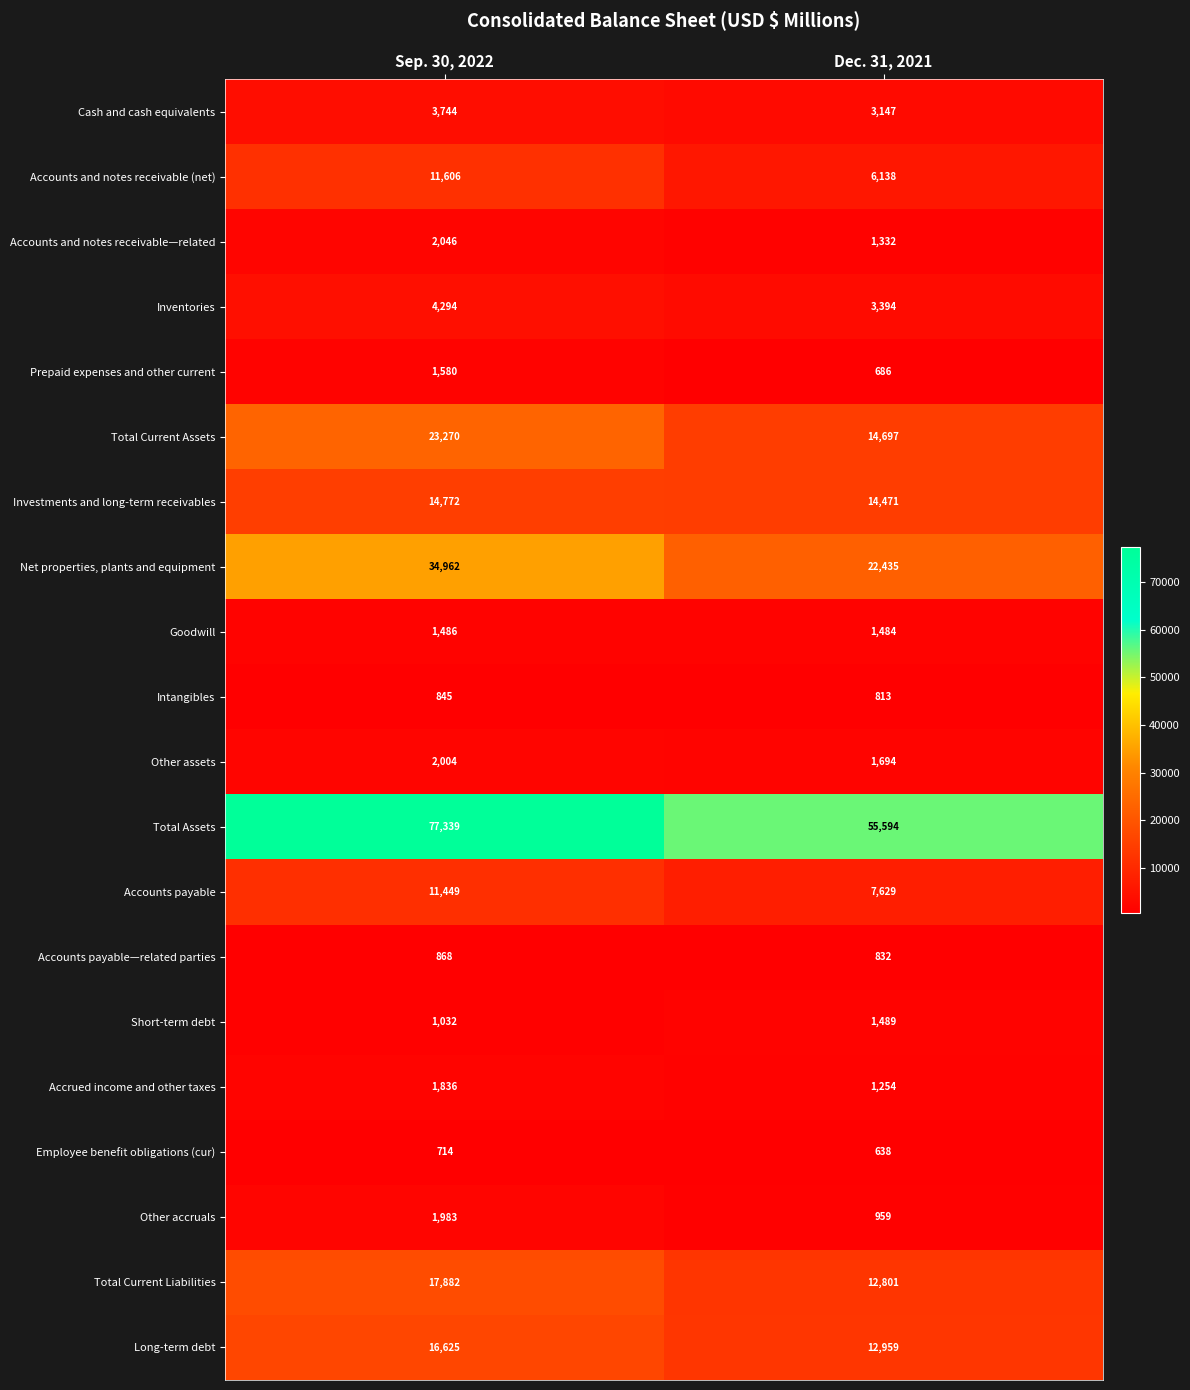

The value of Prepaid expenses and other current at Dec. 31, 2021 is 373. True or false?

False